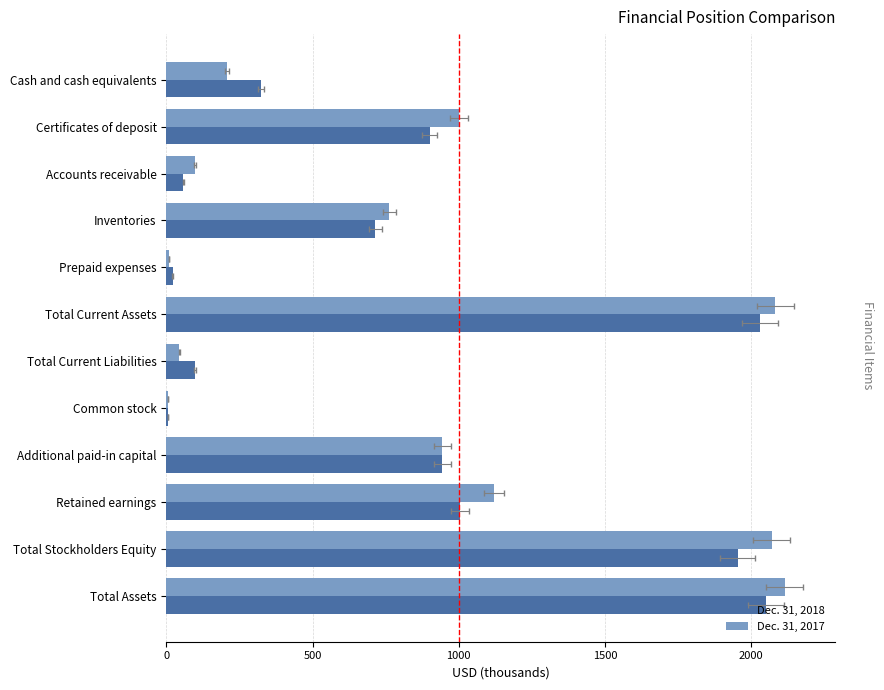

Are the bars grouped side by side (vs. stacked)?

Yes